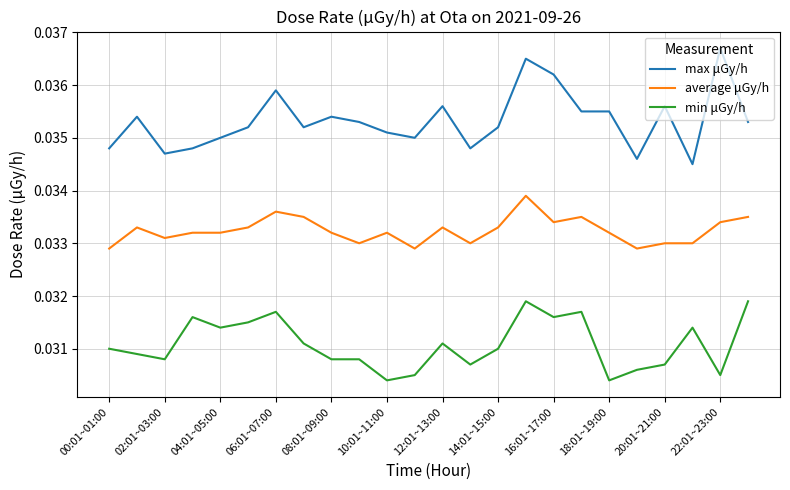

Which series has the largest total across all categories?

max μGy/h